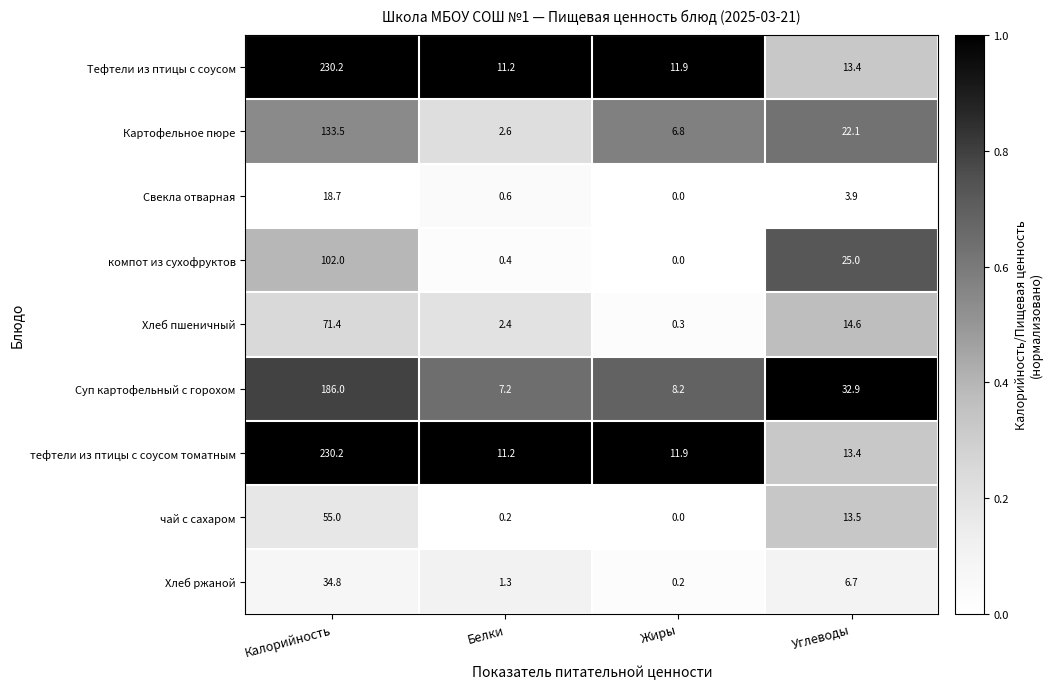

At which label does компот из сухофруктов first exceed 25?

Калорийность